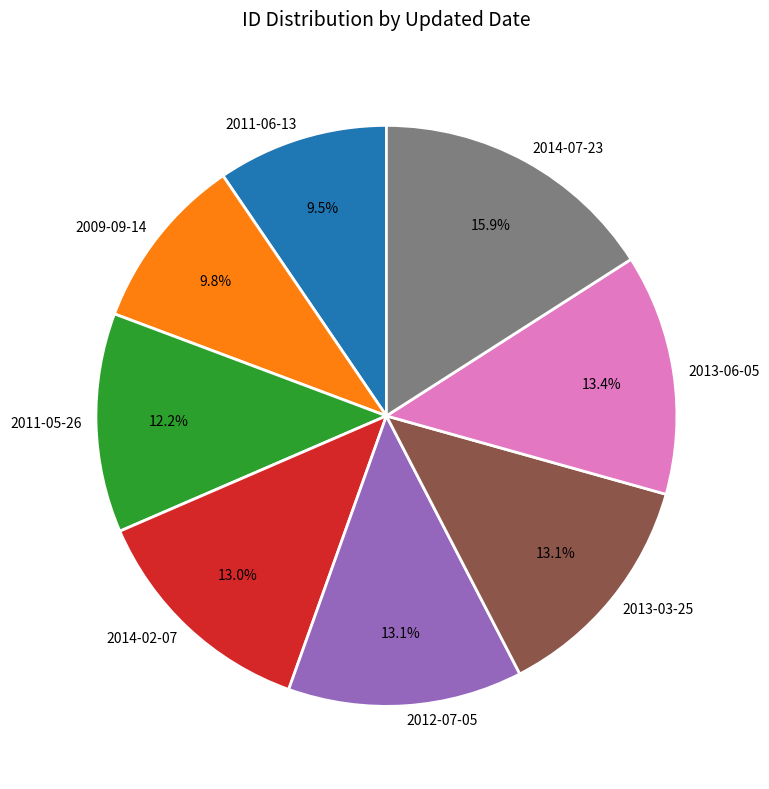

To the nearest percent, what percentage of the pie is 2013-06-05?

13%